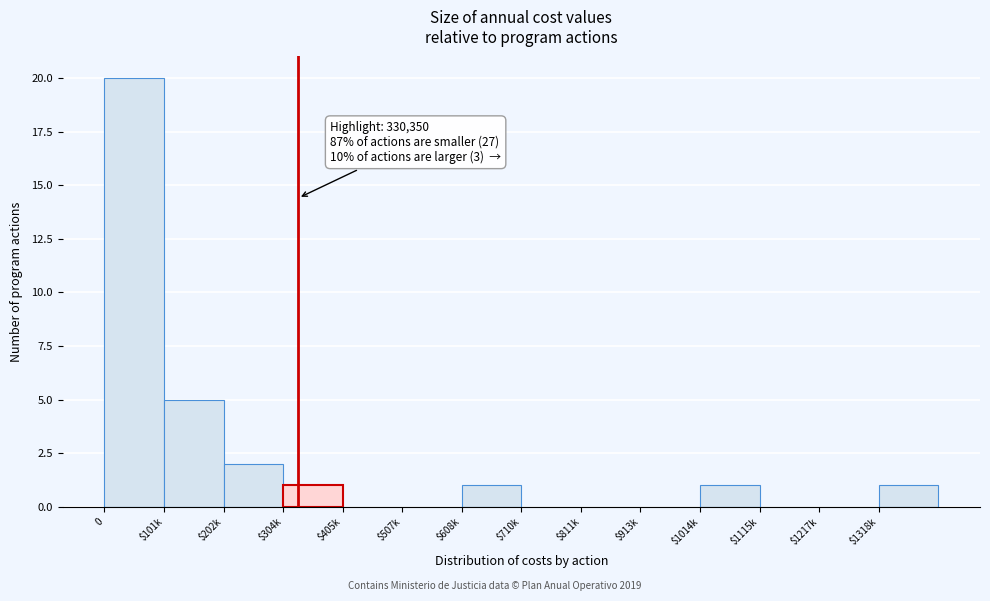

What is the sum of all values?

31